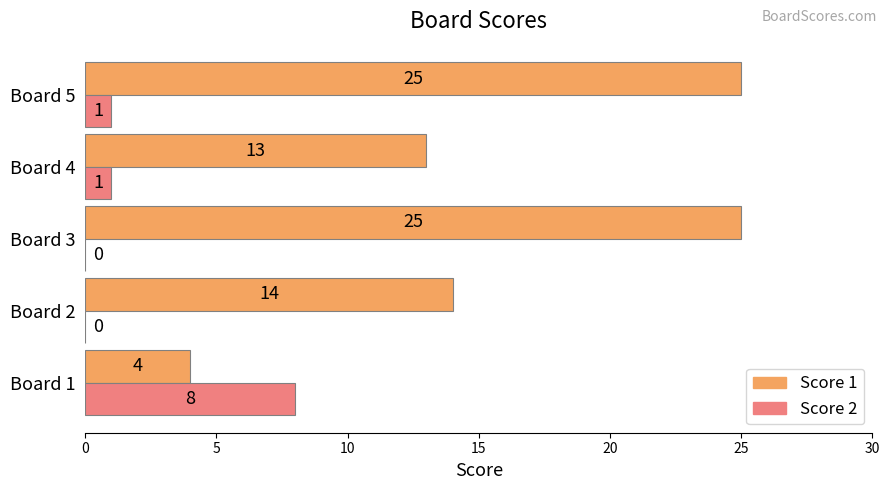

What is the sum of the Score 2 values at Board 1 and Board 3?

8